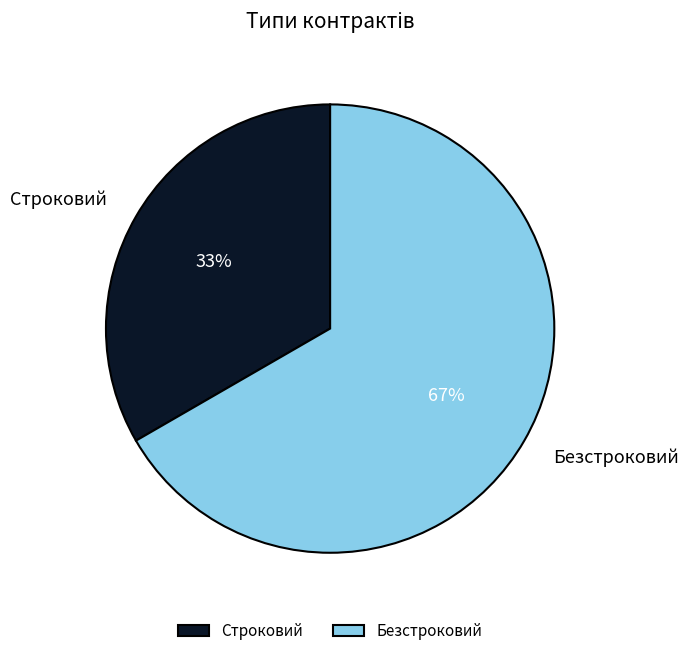

Approximately how many times larger is the value at Безстроковий compared to Строковий?

2.0